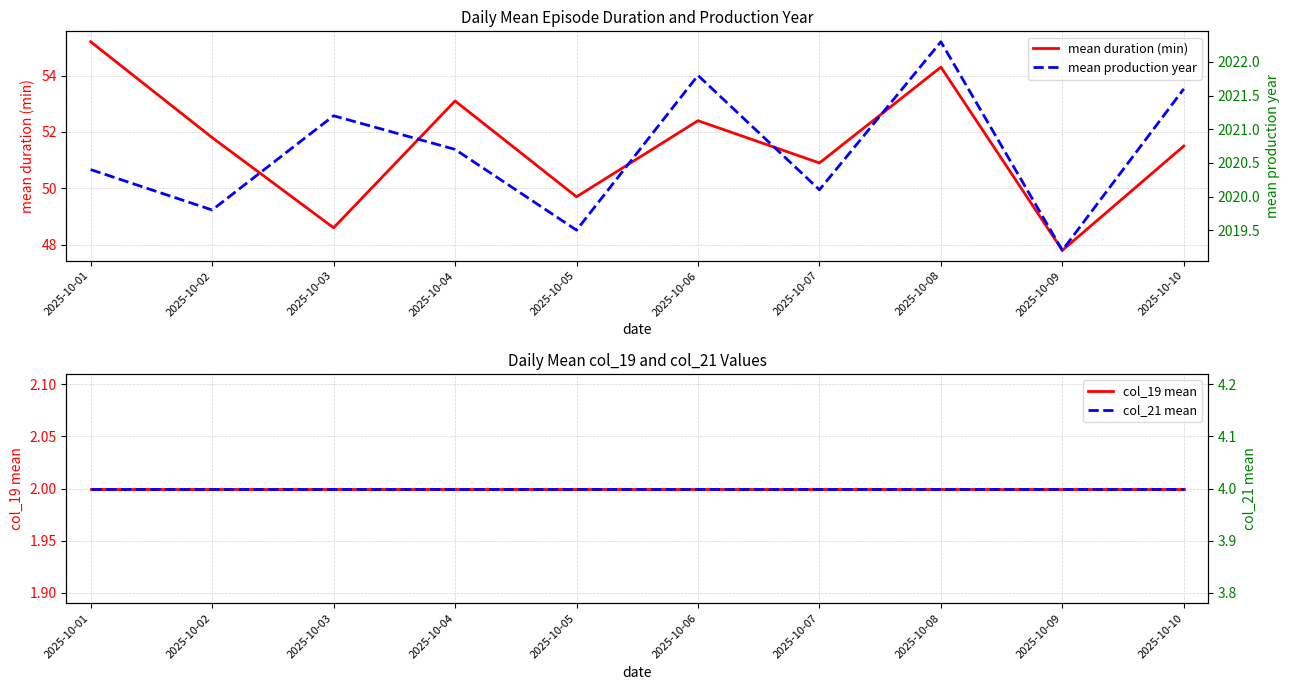

Count the number of data series in this chart.

4